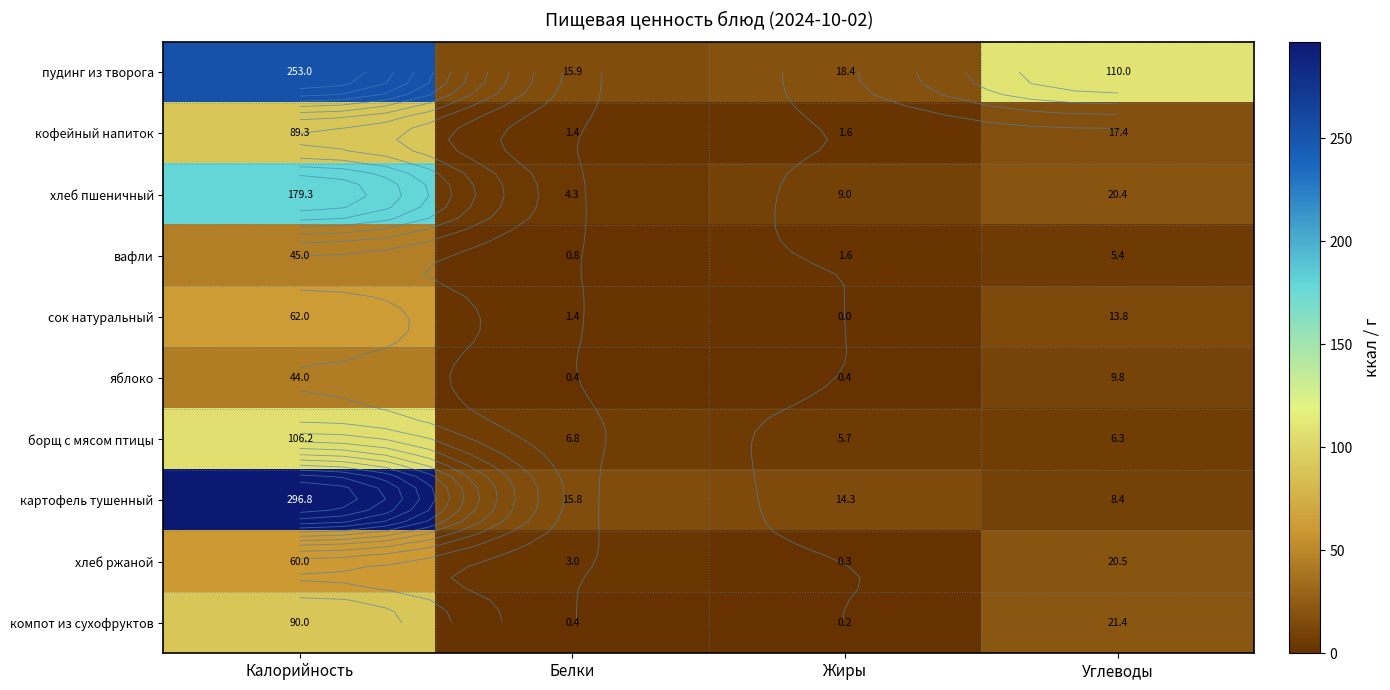

List the series in order of their peak value, lowest first.

яблоко, вафли, хлеб ржаной, сок натуральный, кофейный напиток, компот из сухофруктов, борщ с мясом птицы, хлеб пшеничный, пудинг из творога, картофель тушенный